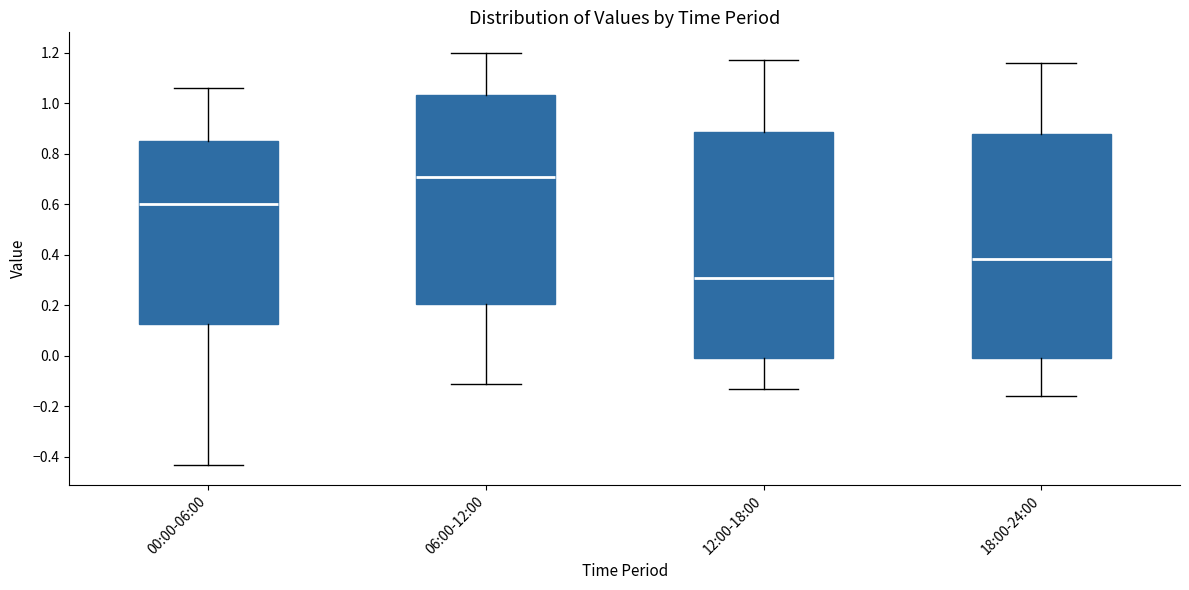

Reading left to right, read every box against the y-axis: the position of its median line, the range the box covers, and the ends of its whiskers. The values are not printed on the chart, so give them approximately, as read against the axis.

00:00-06:00: median 0.60, box 0.12 to 0.86, whiskers -0.42 to 1.06
06:00-12:00: median 0.72, box 0.20 to 1.04, whiskers -0.10 to 1.20
12:00-18:00: median 0.32, box 0.00 to 0.88, whiskers -0.12 to 1.18
18:00-24:00: median 0.38, box 0.00 to 0.88, whiskers -0.16 to 1.16